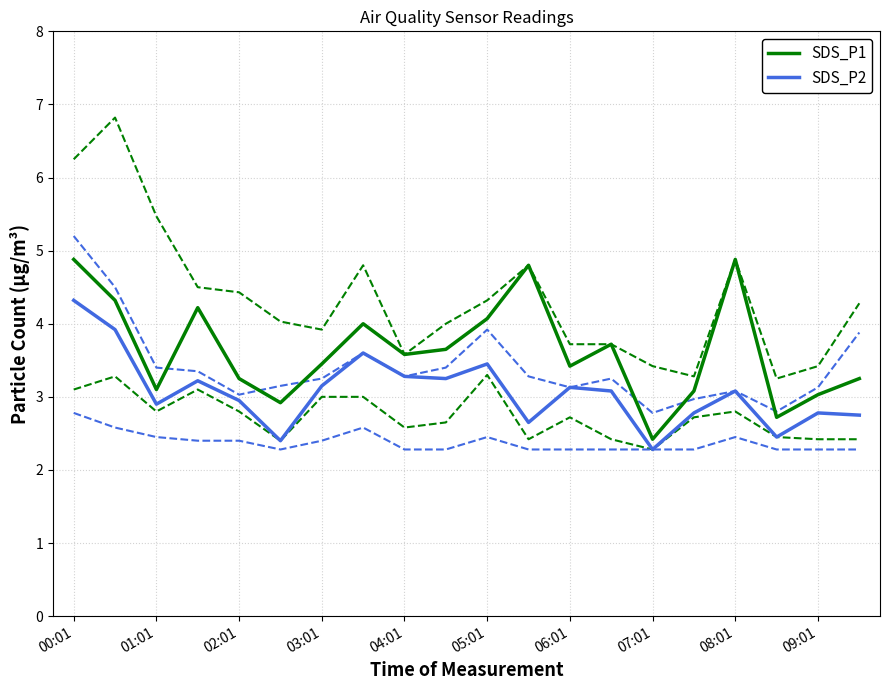

How many lines are shown in the chart?

6